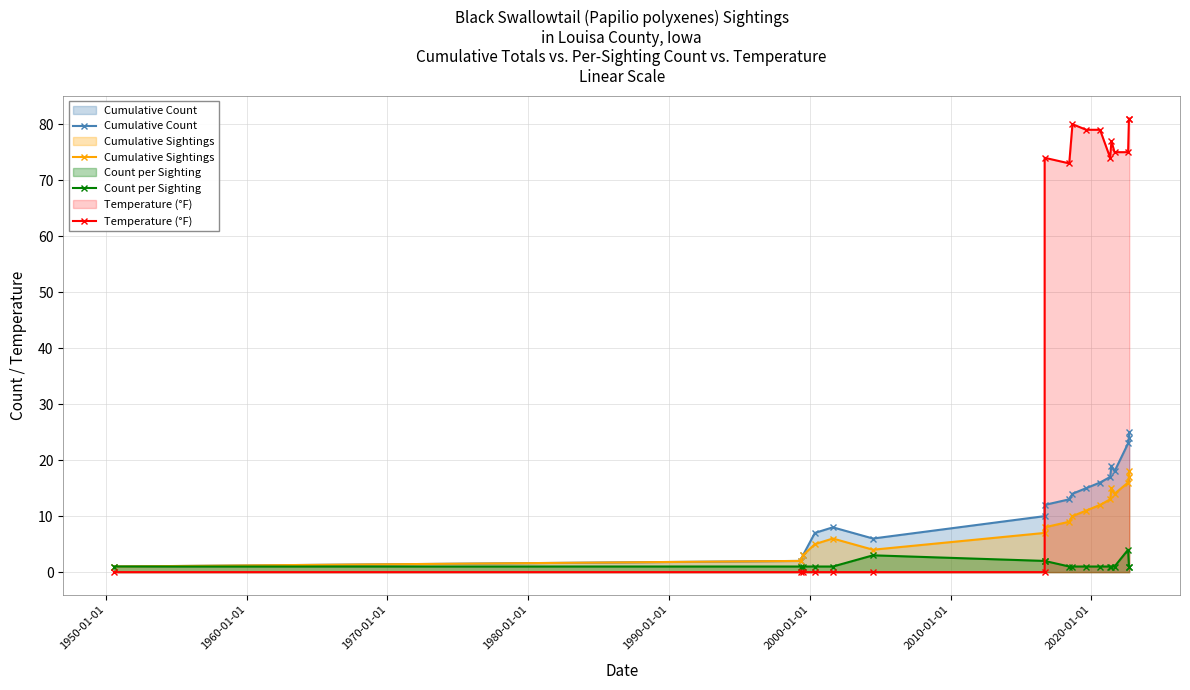

True or false: Count per Sighting and Cumulative Count intersect in this chart.

False